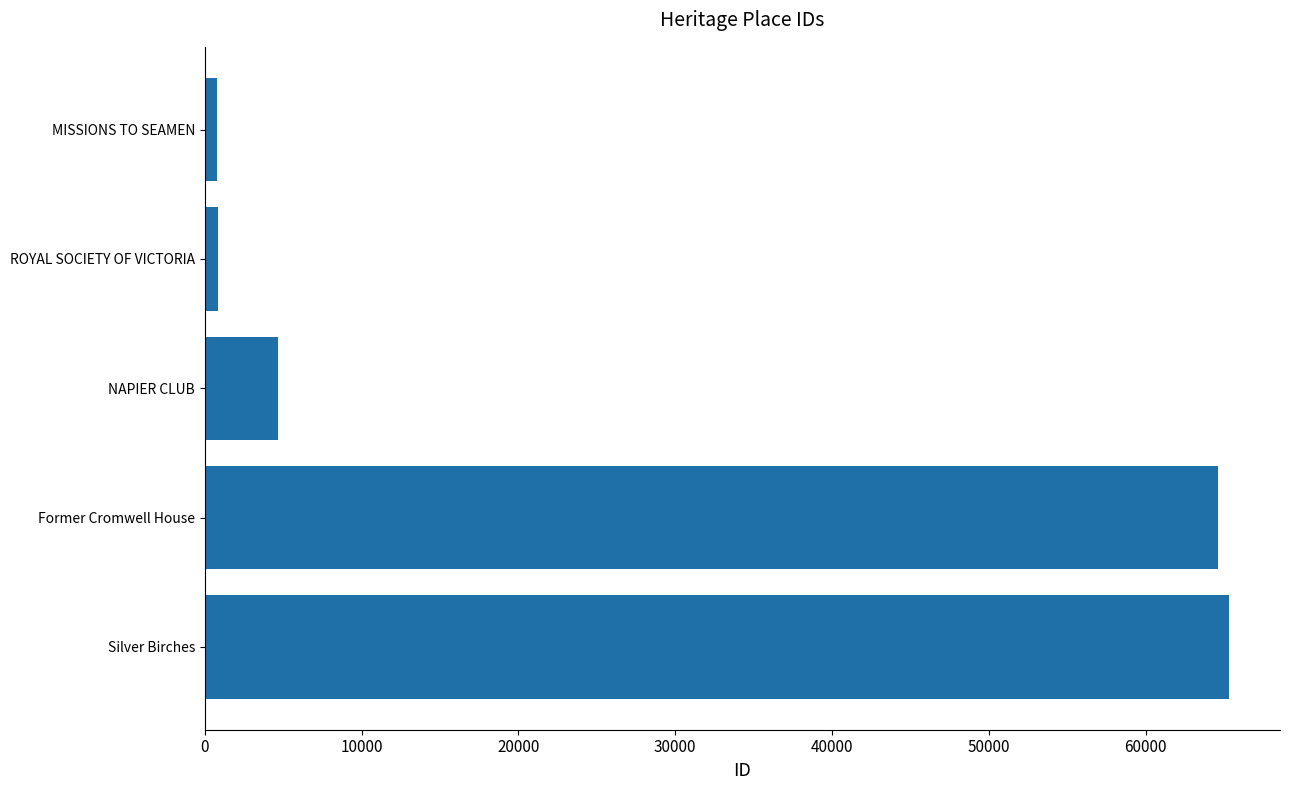

The value at Former Cromwell House is 100273. True or false?

False